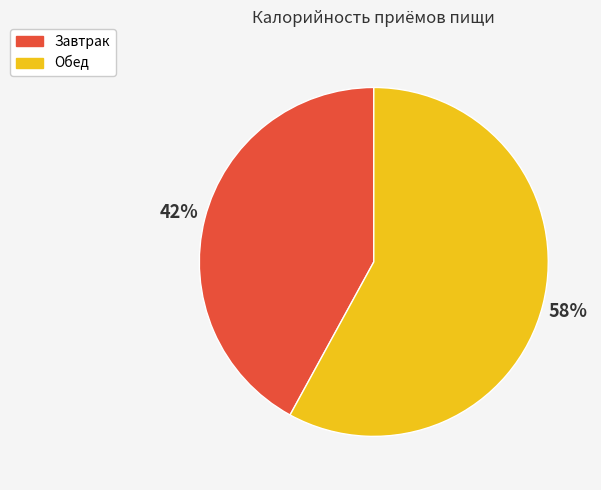

How many segments does this pie chart have?

2